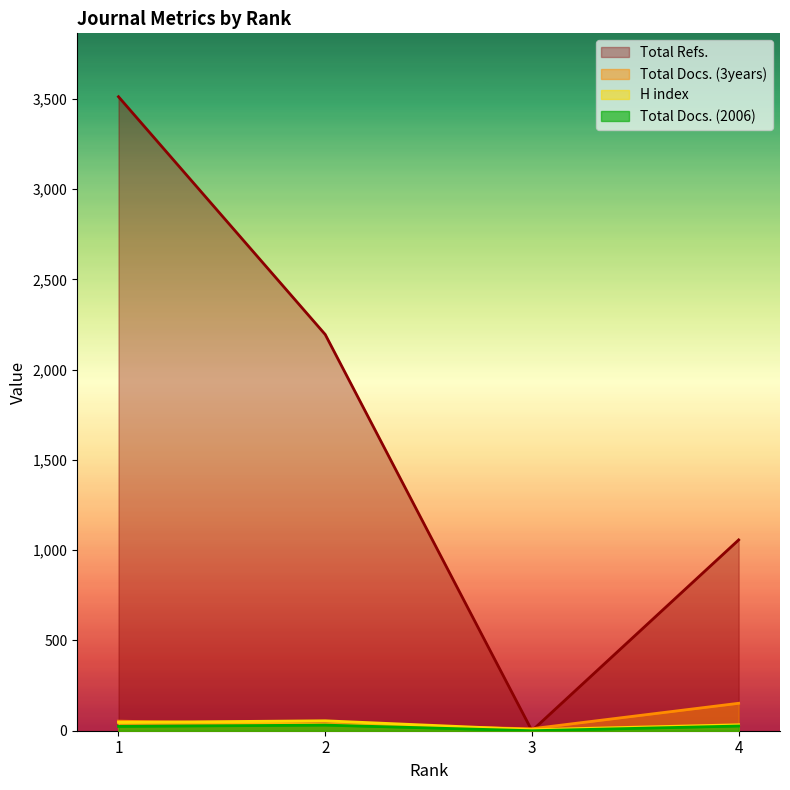

Between 4 and 3, which is larger?

4